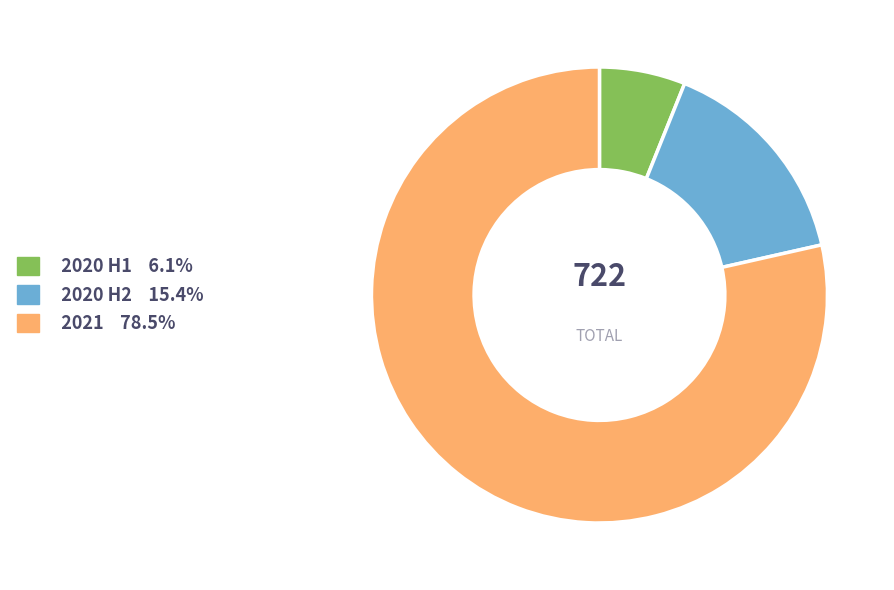

Do 2020 H2 15.4% and 2021 78.5% together represent more than half of the pie?

Yes